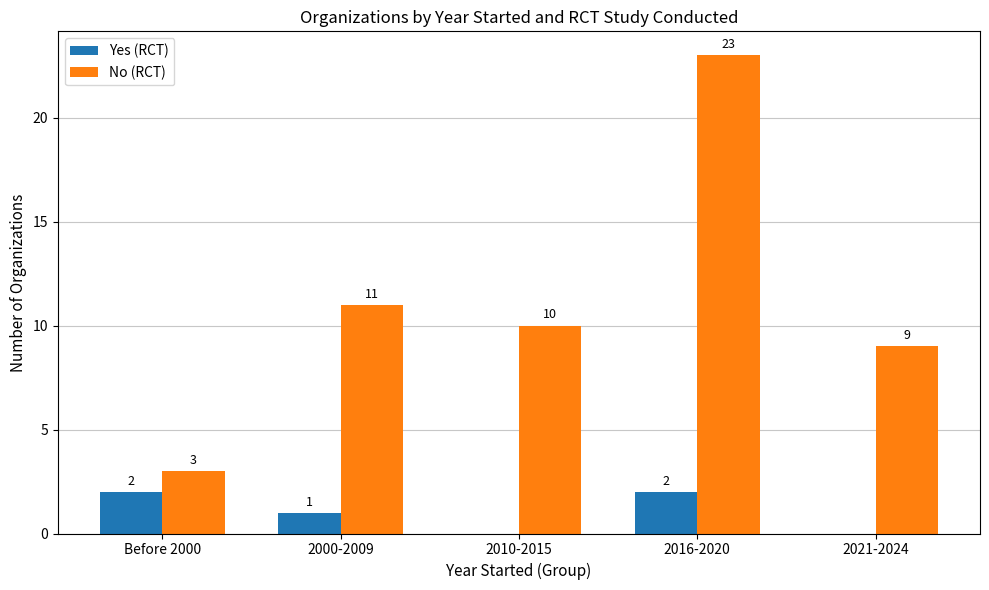

At which category does the chart reach its peak across all series?

2016-2020